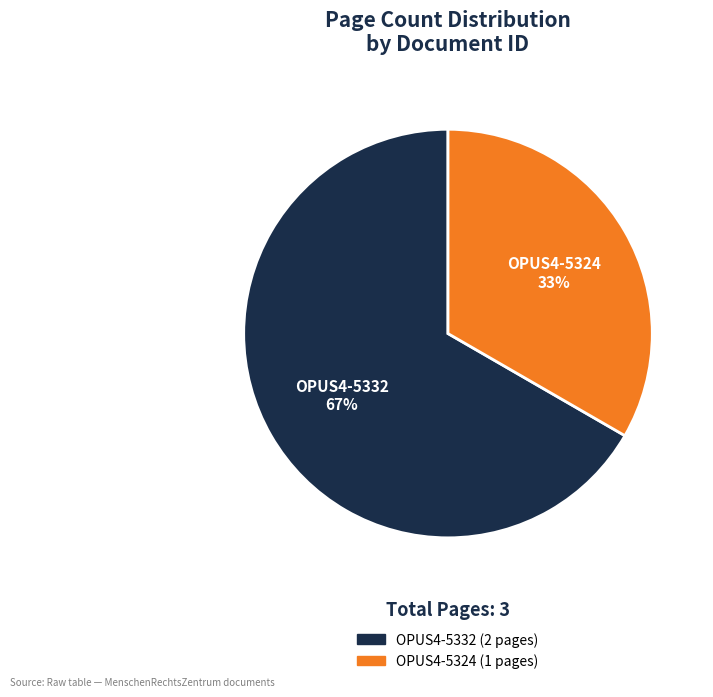

To the nearest percent, what is the average slice percentage?

50%